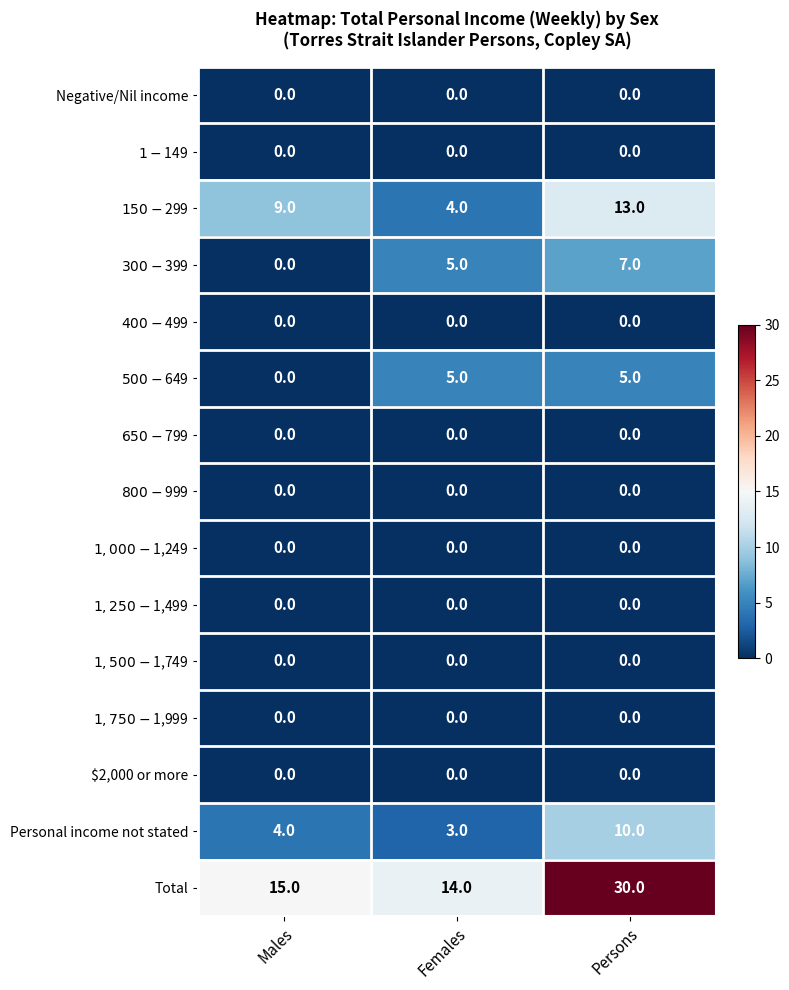

Count the number of data series in this chart.

15